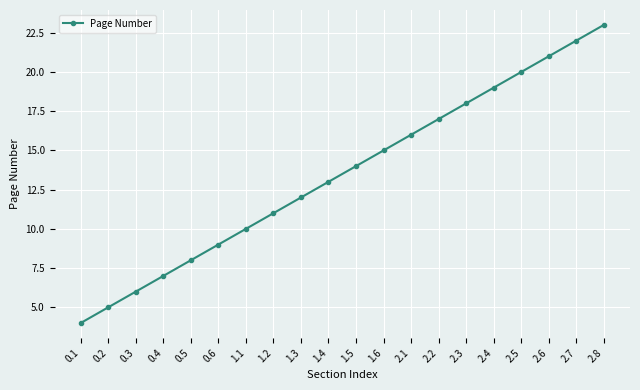

What is the sum of all values?

270